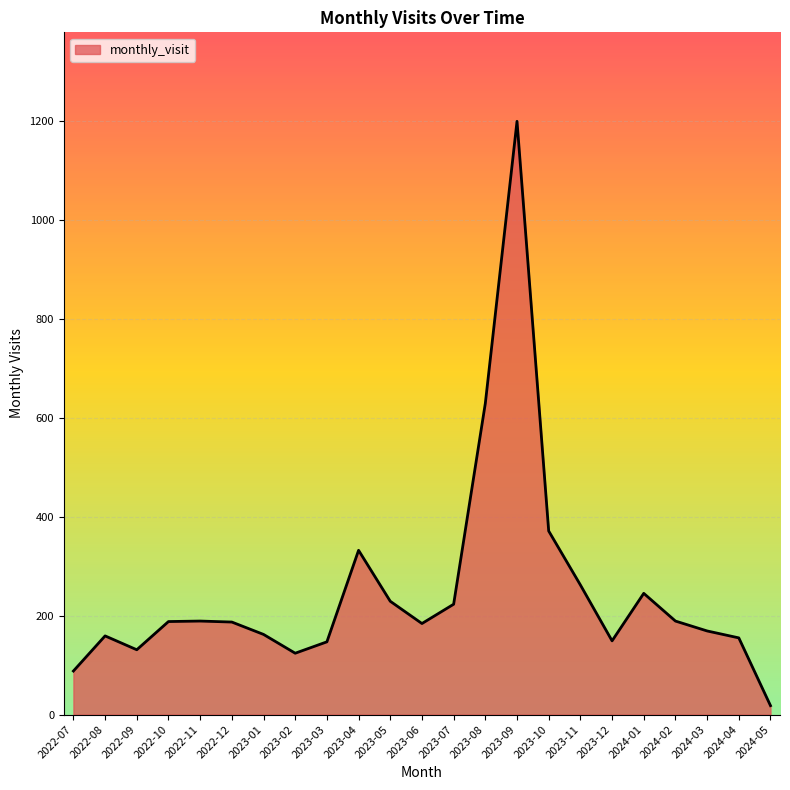

What value does the data have at 2024-01?

245